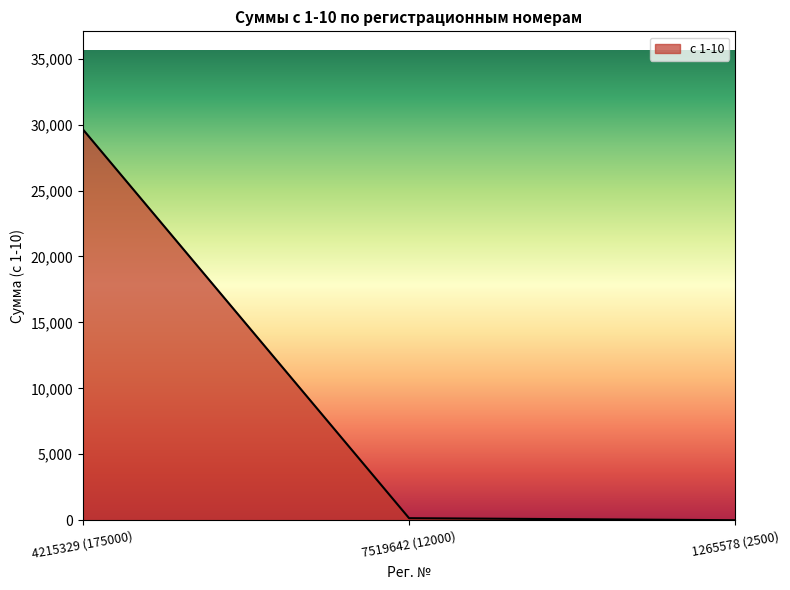

Is it true that the value at 1265578 (2500) is 0.0?

True